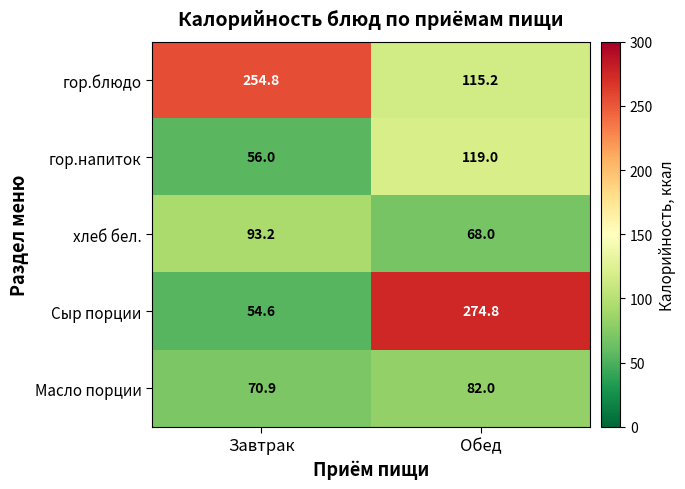

Which series has the widest spread of values?

Сыр порции